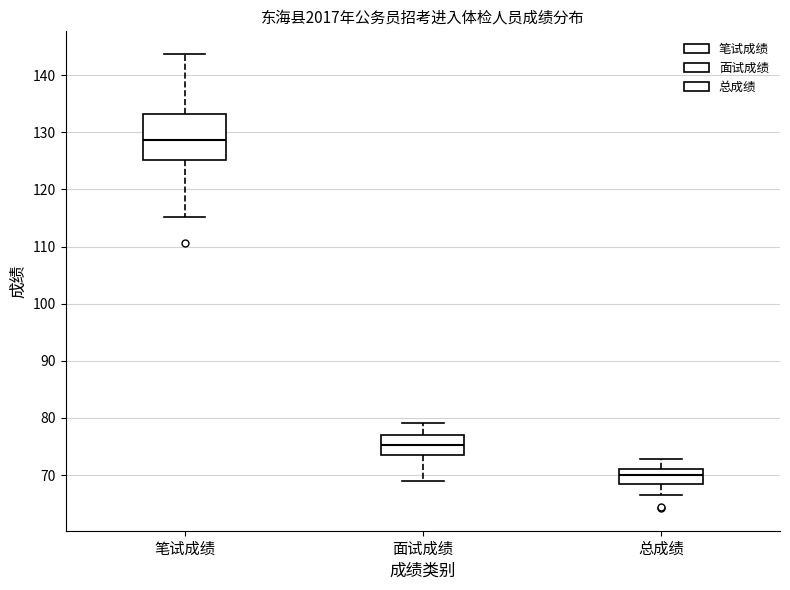

Comparing the boxes themselves (not the whiskers), which one is the tallest?

笔试成绩